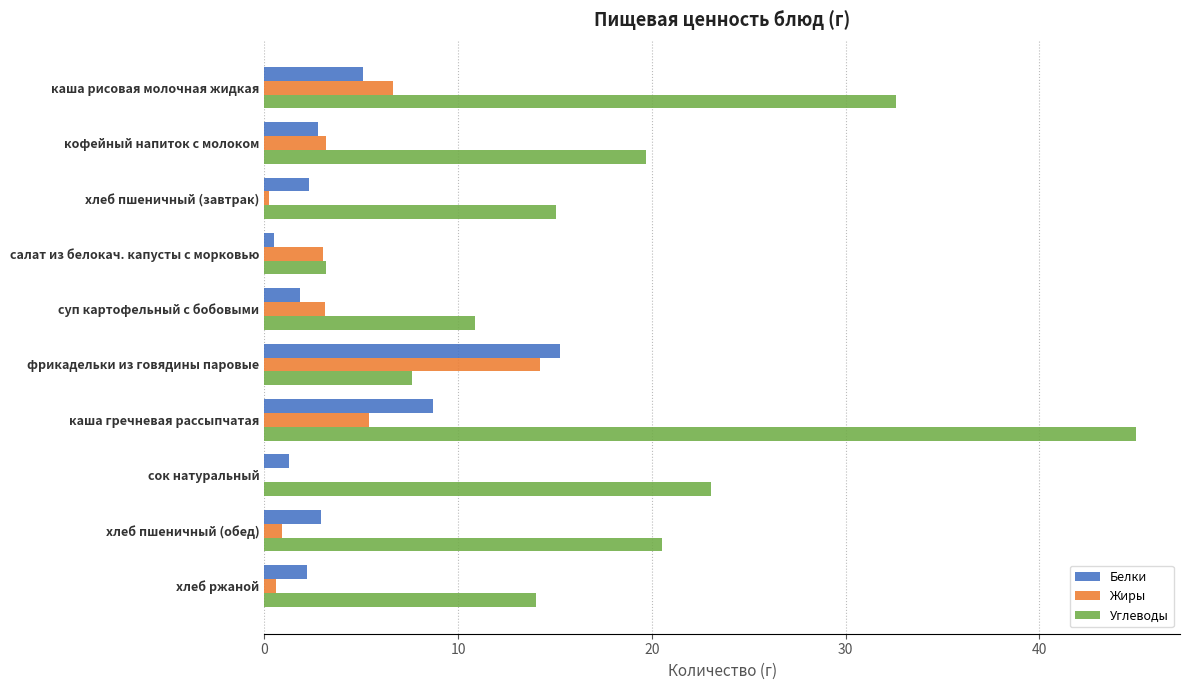

How many categories are shown in the chart?

10